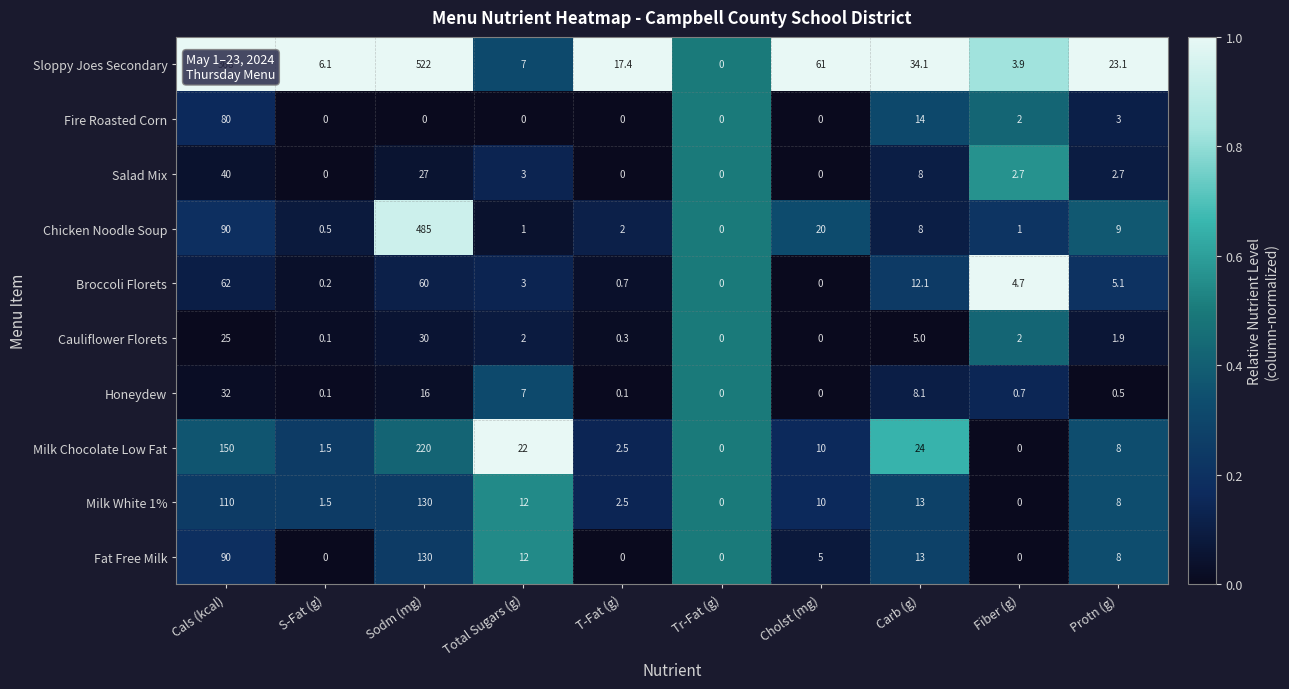

Is it true that Sloppy Joes Secondary equals 522.0 at Sodm (mg)?

True